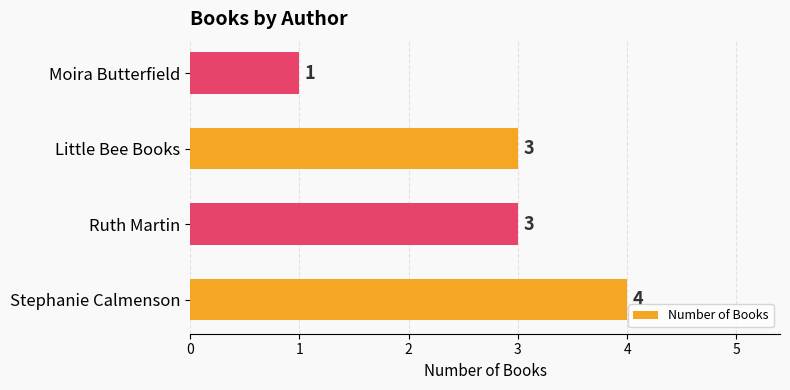

Reading bottom to top, what are all the values shown in this chart?

4	3	3	1